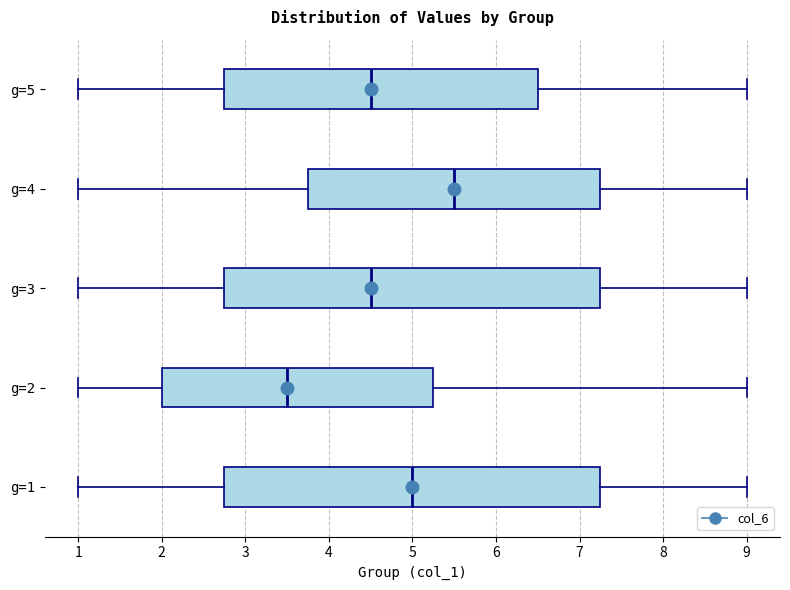

Which box has the furthest to the left median line?

g=2